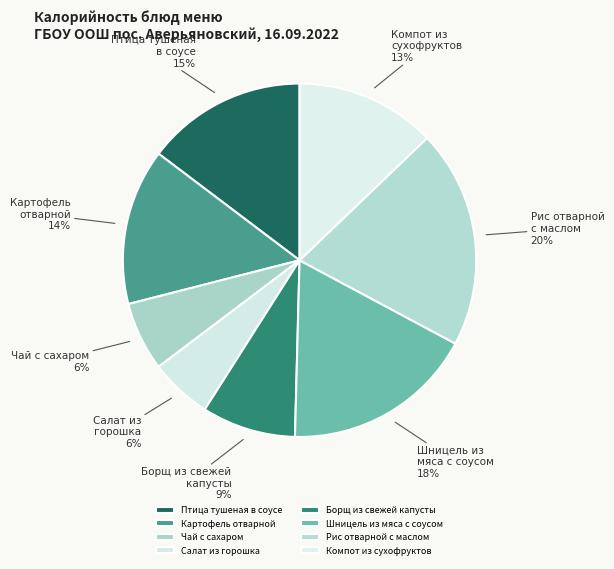

Combined, do Картофель отварной and Компот из сухофруктов account for over 50%?

No